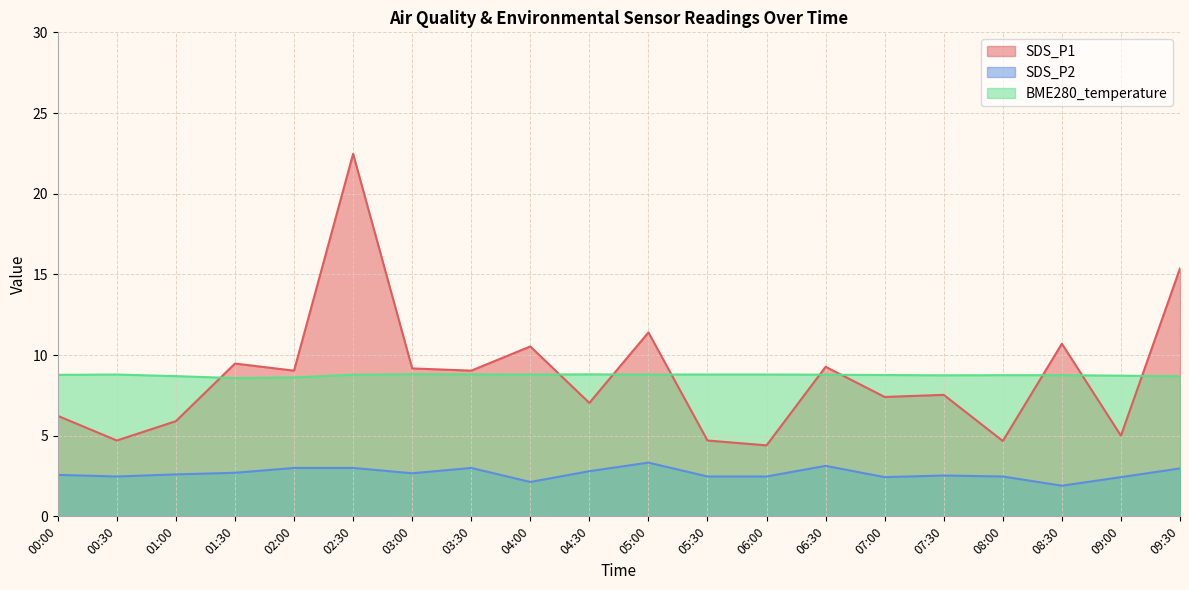

Is the value of SDS_P2 at 09:00 greater than the value of SDS_P1 at 05:30?

No